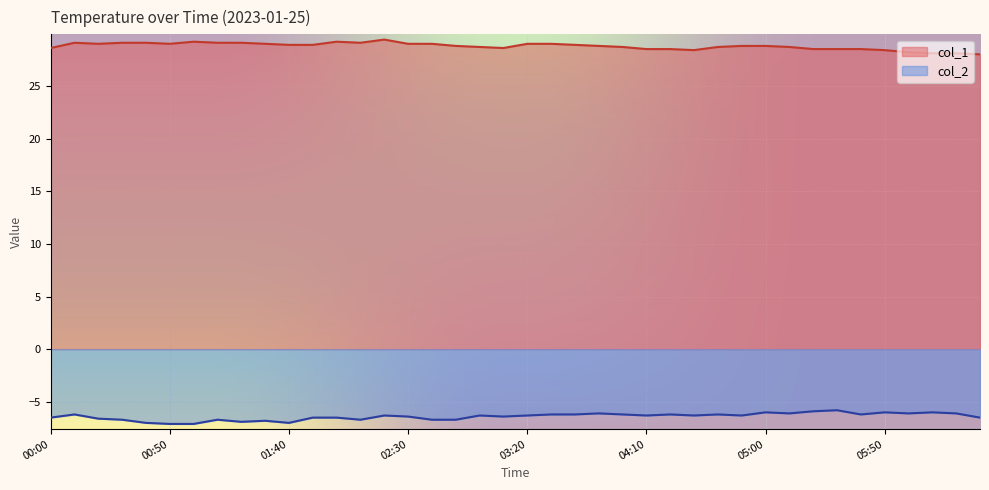

True or false: col_1 and col_2 intersect in this chart.

False